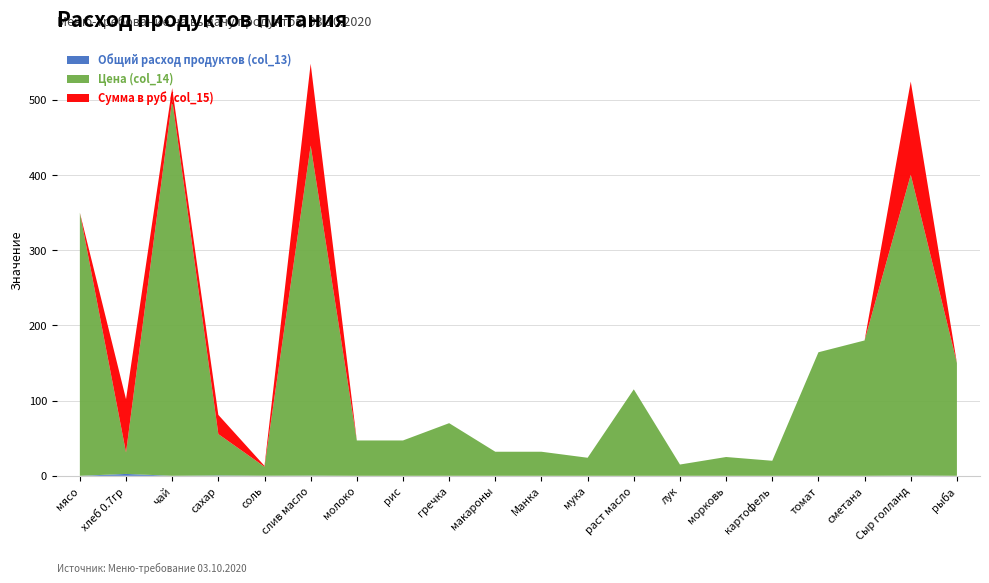

Reading left to right, extract all data points from this chart.

Общий расход продуктов (col_13): мясо=0.0	хлеб 0.7гр=2.5	чай=0.0	сахар=0.5	соль=0.1	слив масло=0.2	молоко=0.0	рис=0.0	гречка=0.0	макароны=0.0	Манка=0.0	мука=0.0	раст масло=0.0	лук=0.0	морковь=0.0	картофель=0.0	томат=0.0	сметана=0.0	Сыр голланд=0.3	рыба=0.0
Цена (col_14): мясо=350.0	хлеб 0.7гр=28.6	чай=500.0	сахар=55.0	соль=12.0	слив масло=438.9	молоко=47.0	рис=47.0	гречка=70.0	макароны=32.0	Манка=32.0	мука=24.0	раст масло=115.0	лук=15.0	морковь=25.0	картофель=20.0	томат=164.3	сметана=180.0	Сыр голланд=400.0	рыба=150.0
Сумма в руб (col_15): мясо=0.0	хлеб 0.7гр=70.9	чай=15.5	сахар=25.6	соль=1.1	слив масло=108.8	молоко=0.0	рис=0.0	гречка=0.0	макароны=0.0	Манка=0.0	мука=0.0	раст масло=0.0	лук=0.0	морковь=0.0	картофель=0.0	томат=0.0	сметана=0.0	Сыр голланд=124.0	рыба=0.0